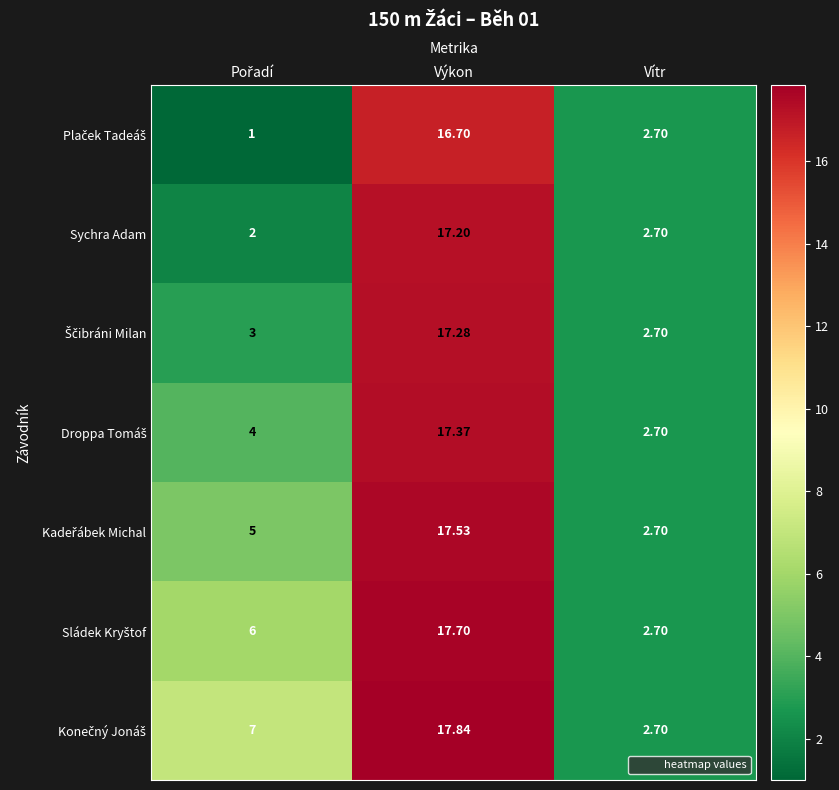

At which category does the chart reach its peak across all series?

Výkon